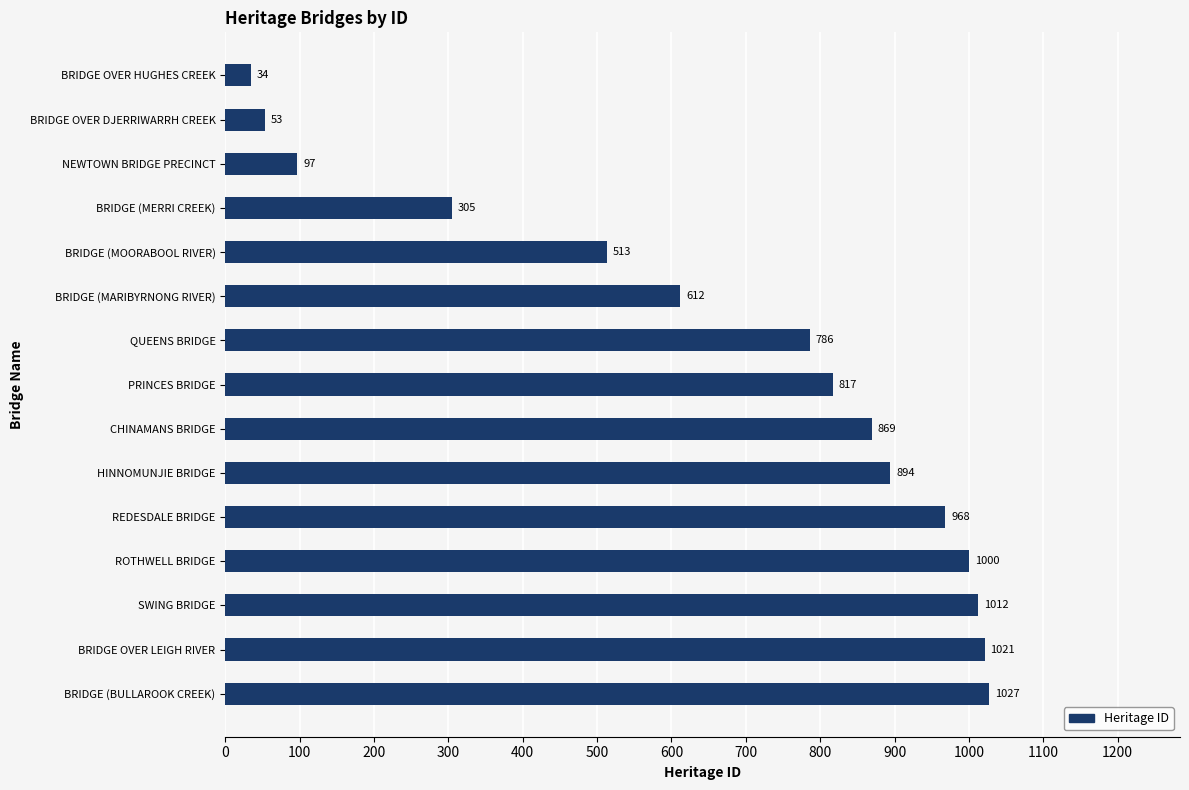

Rank the categories by value from highest to lowest.

BRIDGE (BULLAROOK CREEK), BRIDGE OVER LEIGH RIVER, SWING BRIDGE, ROTHWELL BRIDGE, REDESDALE BRIDGE, HINNOMUNJIE BRIDGE, CHINAMANS BRIDGE, PRINCES BRIDGE, QUEENS BRIDGE, BRIDGE (MARIBYRNONG RIVER), BRIDGE (MOORABOOL RIVER), BRIDGE (MERRI CREEK), NEWTOWN BRIDGE PRECINCT, BRIDGE OVER DJERRIWARRH CREEK, BRIDGE OVER HUGHES CREEK